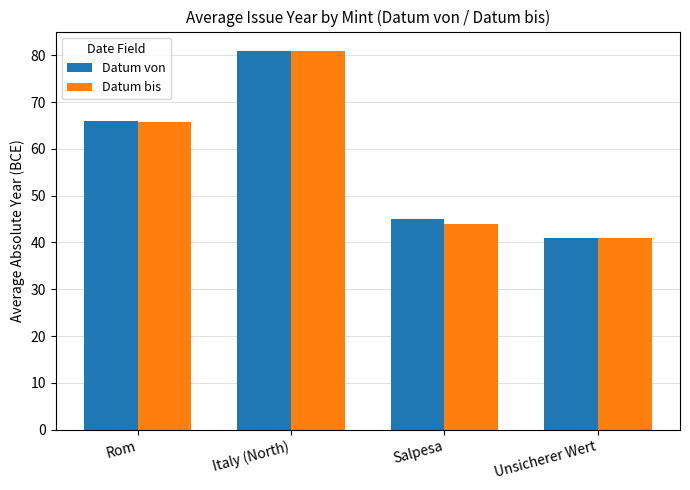

Reading left to right, transcribe all the data shown in this chart.

Datum von: 66.0	81.0	45.0	41.0
Datum bis: 65.7	81.0	44.0	41.0